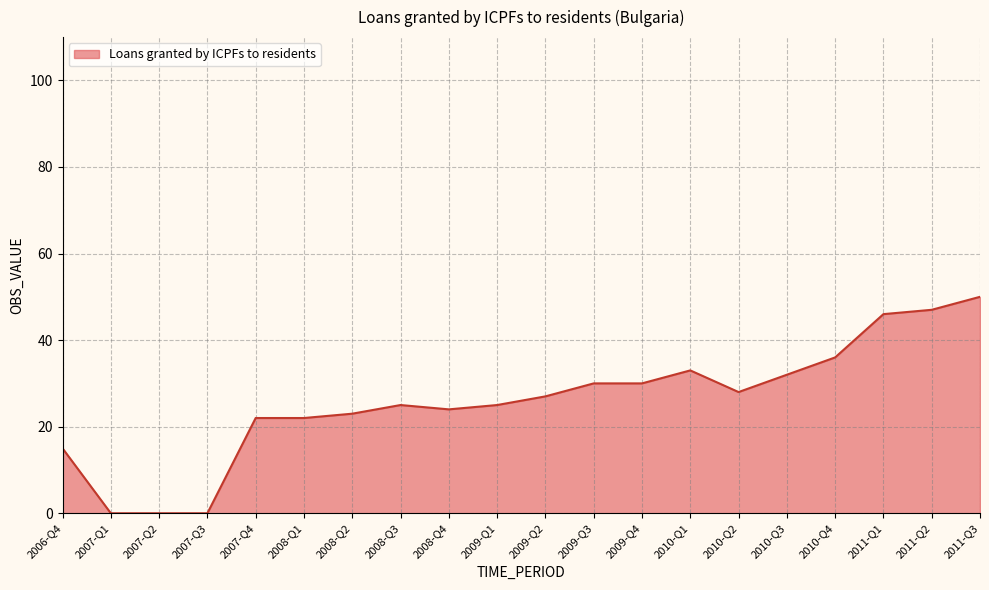

Count the number of categories in the chart.

20